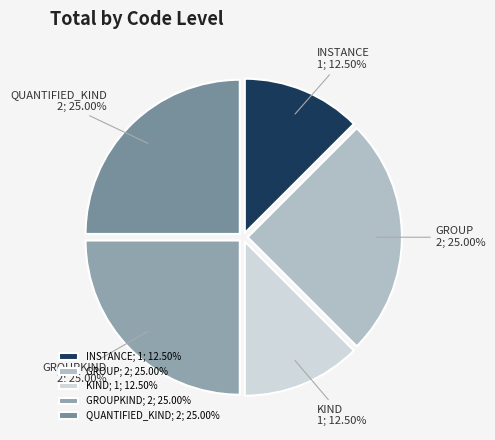

Combined, what portion of the pie is GROUP and GROUPKIND?

50.0%